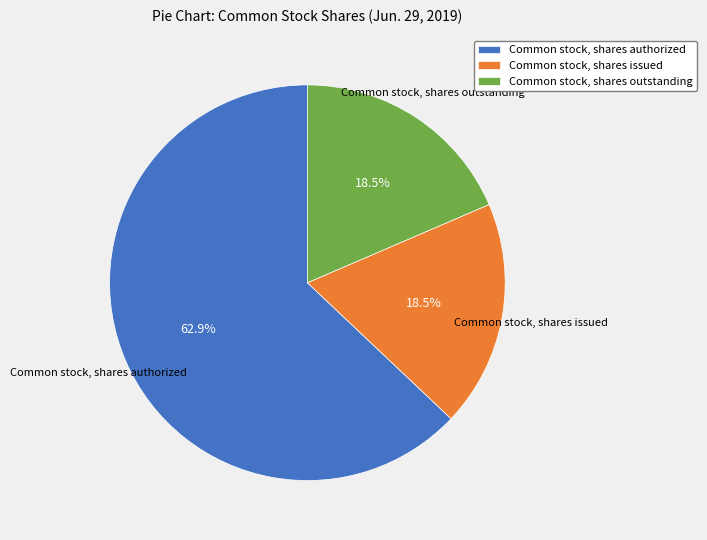

How many slices are in this pie chart?

3